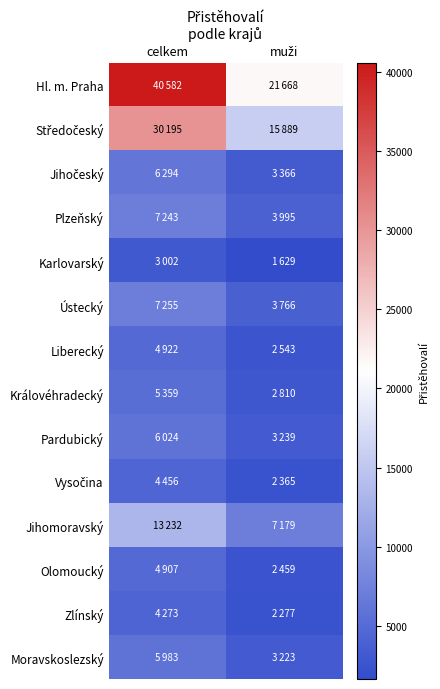

Which series has the widest spread of values?

Hl. m. Praha